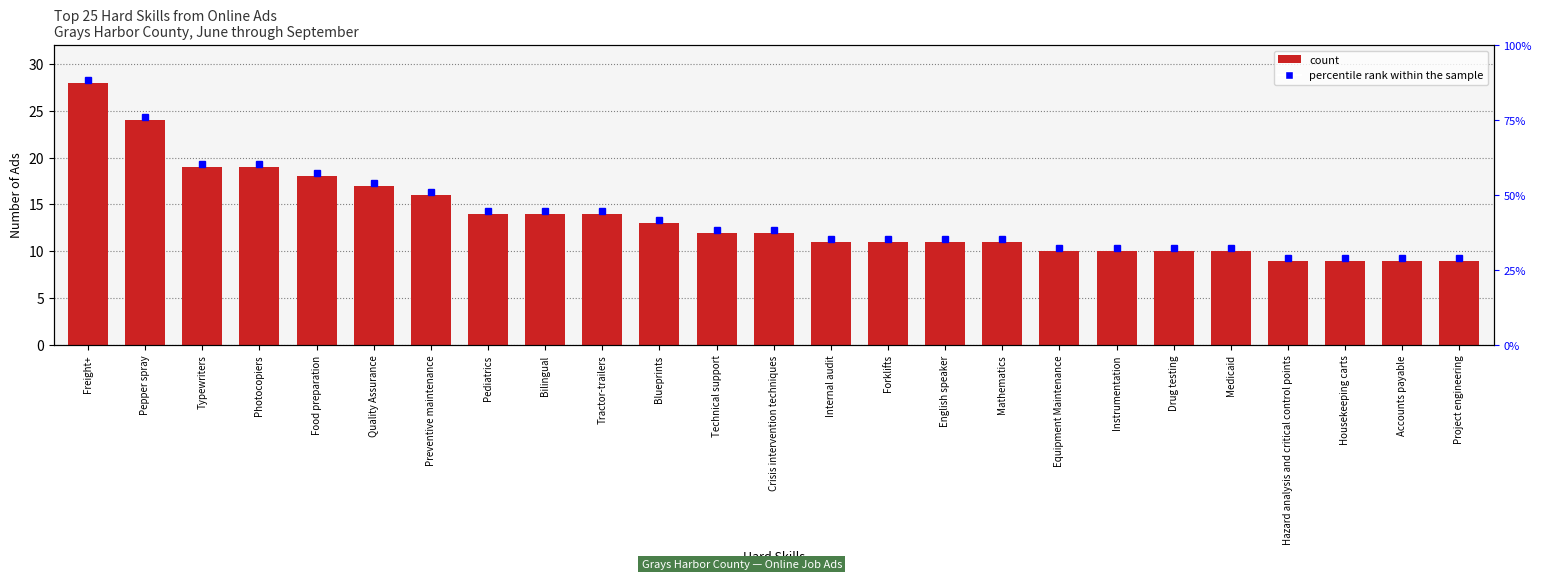

Does the chart contain stacked bars?

No